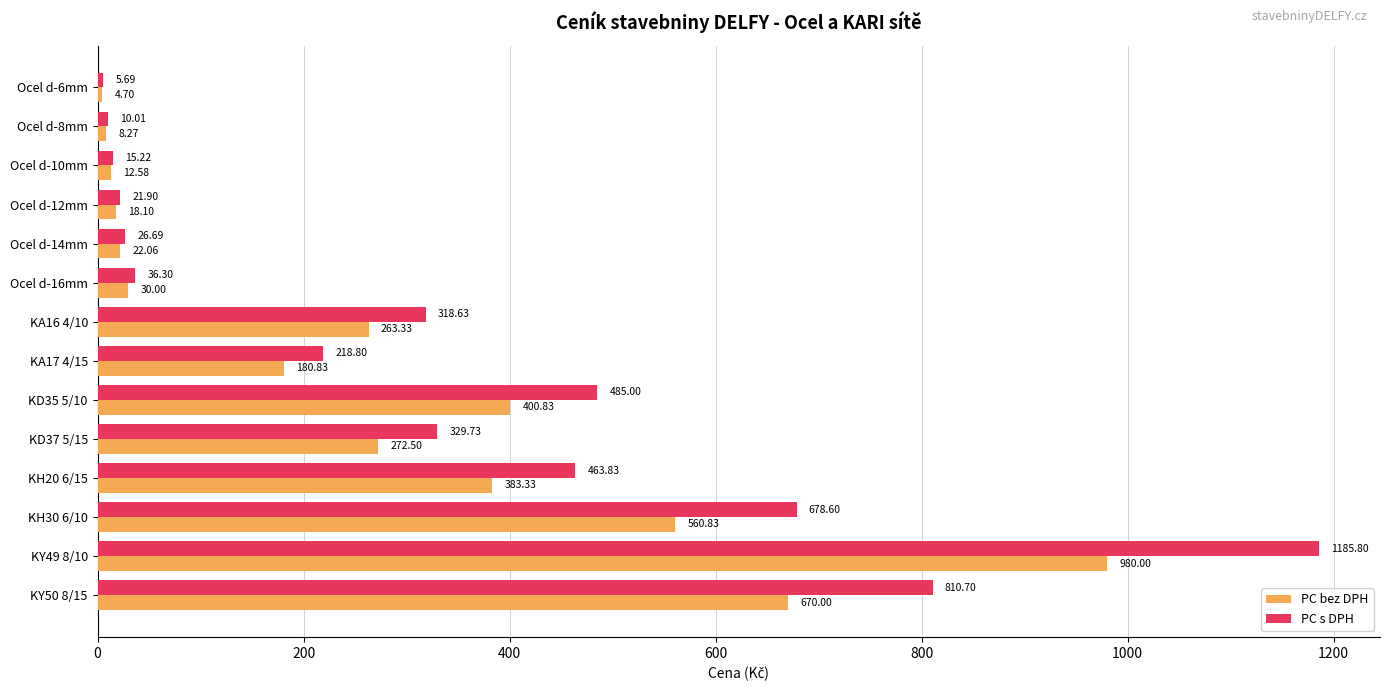

What is the sum of the PC bez DPH values at KH20 6/15 and Ocel d-16mm?

413.3